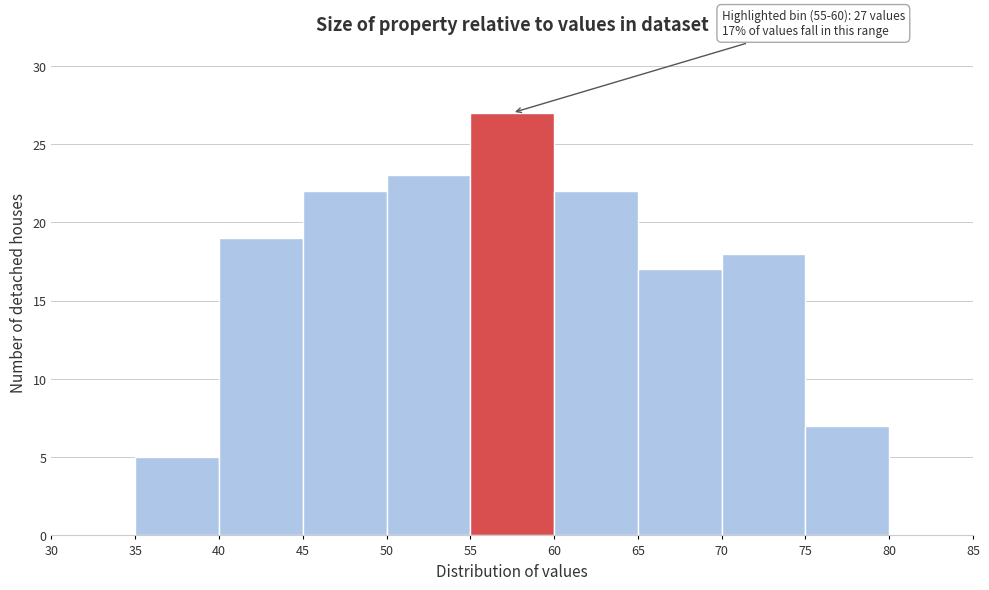

Which range on the x-axis has the tallest bar?

55 to 60